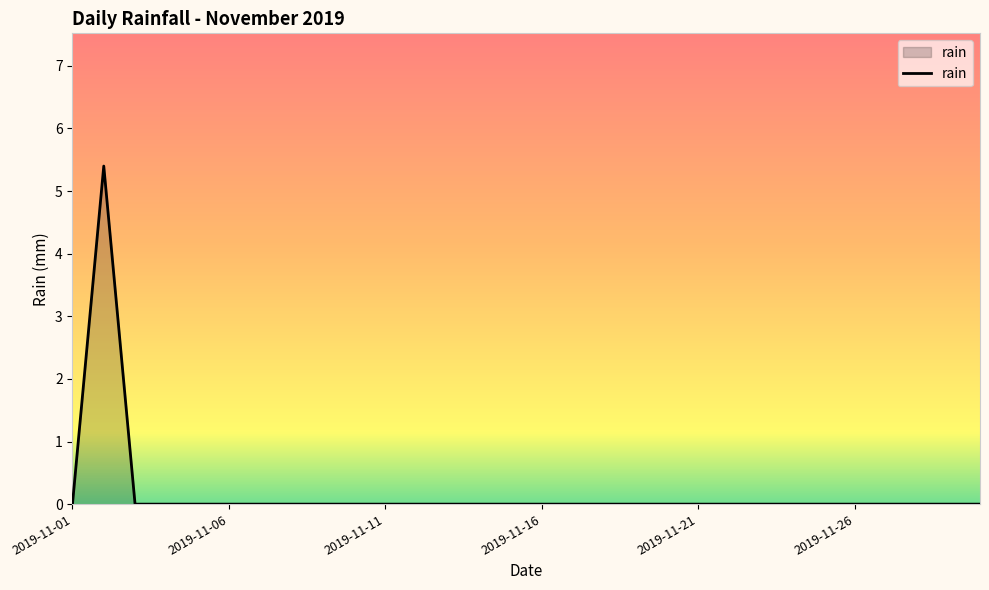

What is the maximum value shown in the chart?

5.4